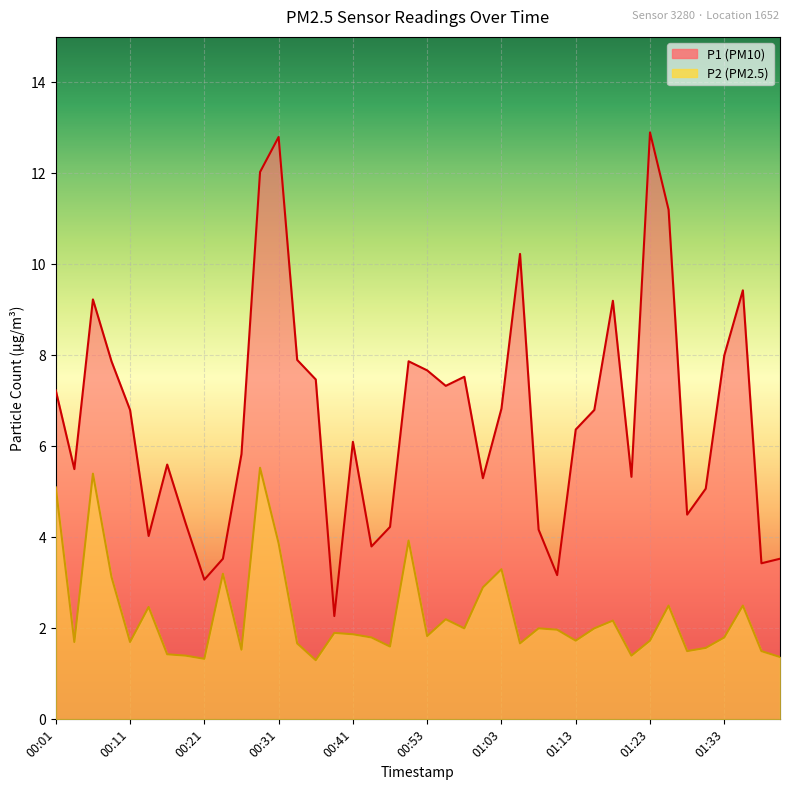

Which series has the largest total across all categories?

P1